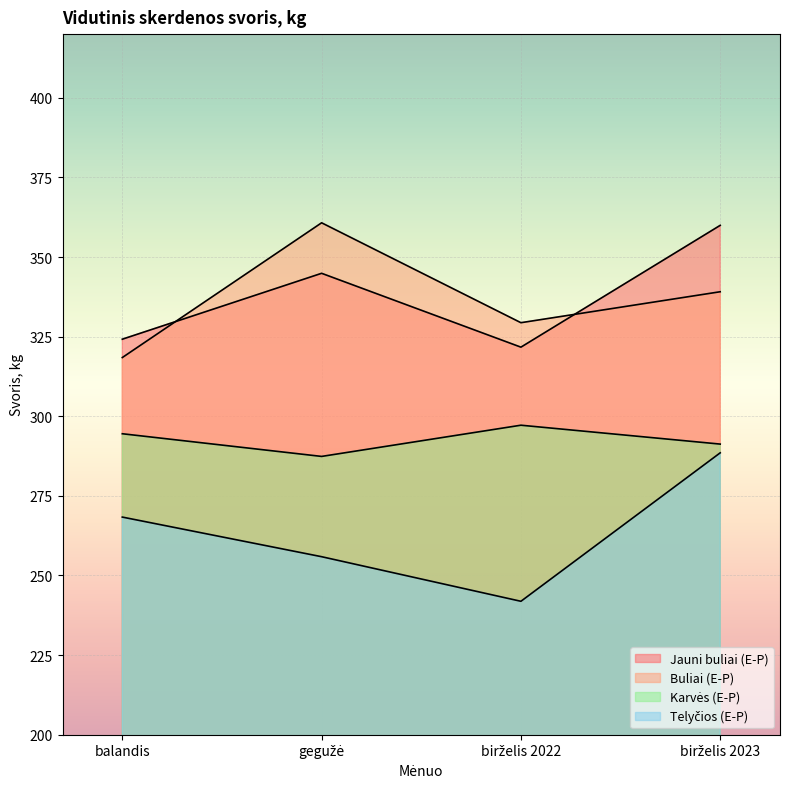

In Telyčios (E-P), how many points are lower than both neighbors (excluding endpoints)?

1